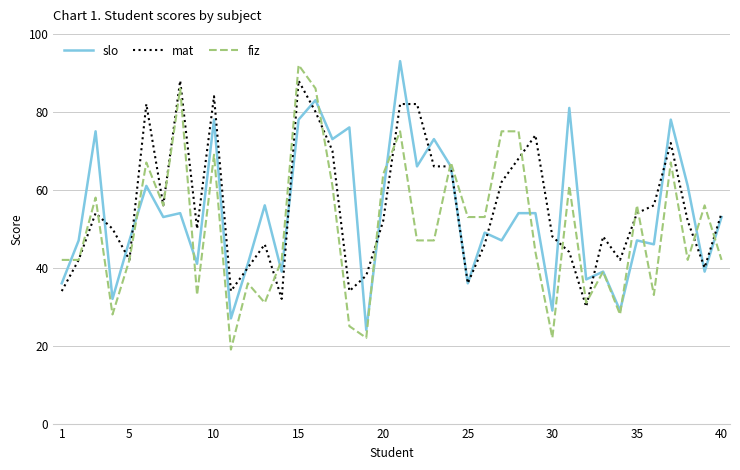

What is the lowest value of the mat series?

30